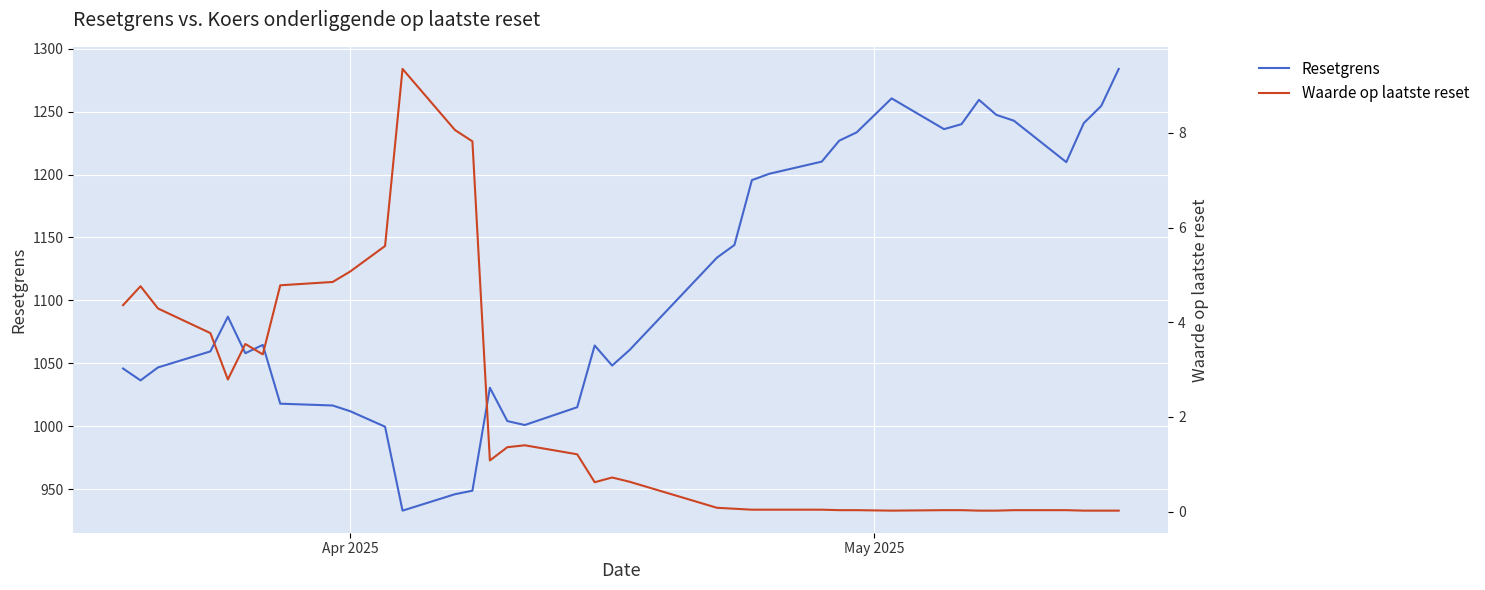

What is the lowest value of the Resetgrens series?

932.9